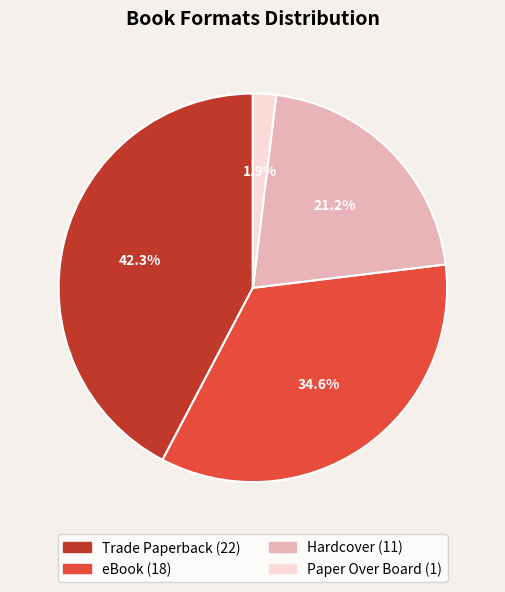

What portion of the pie excludes eBook?

65.4%